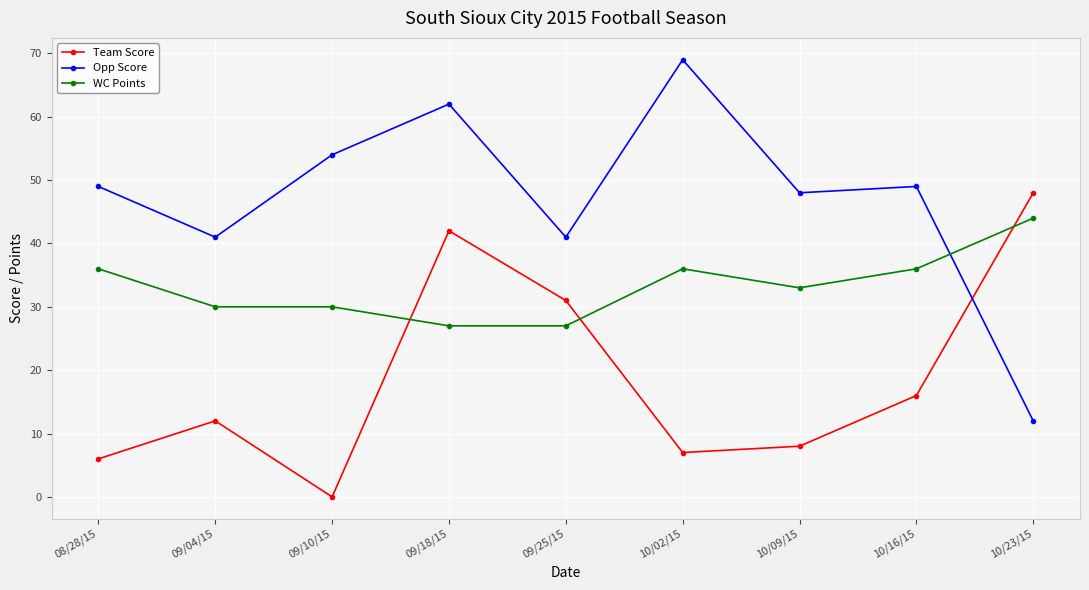

Reading right to left, list all the values displayed in this chart.

Team Score: 48	16	8	7	31	42	0	12	6
Opp Score: 12	49	48	69	41	62	54	41	49
WC Points: 44	36	33	36	27	27	30	30	36